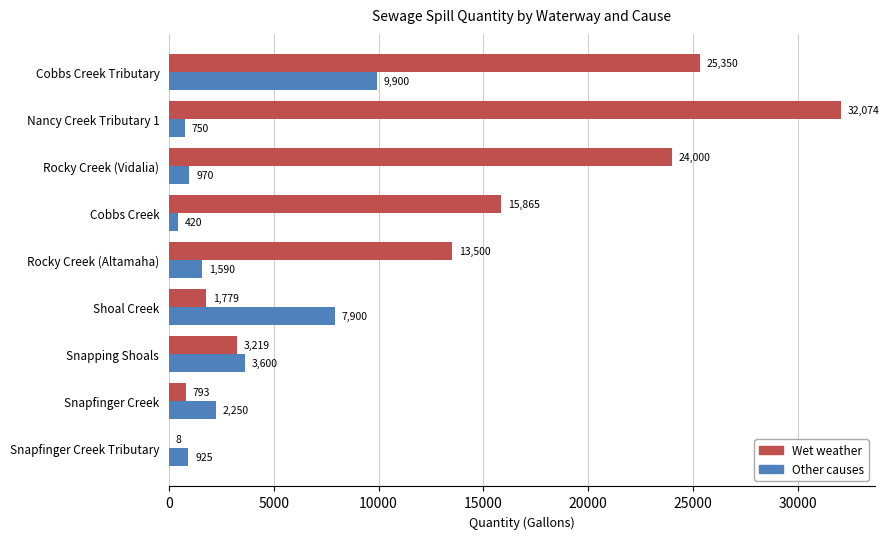

What is the total value across all series at Snapping Shoals?

6819